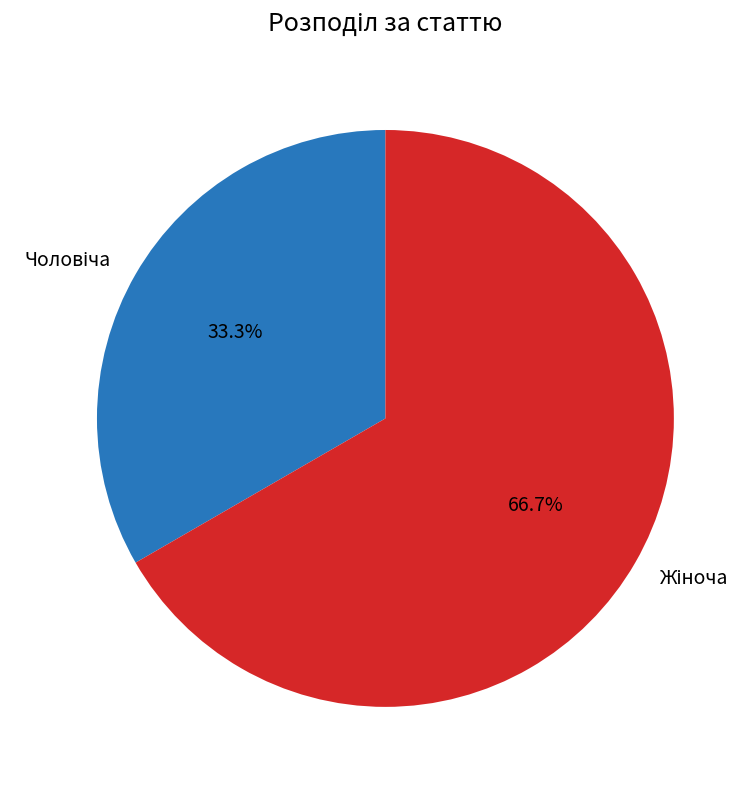

Count the number of slices in the pie.

2